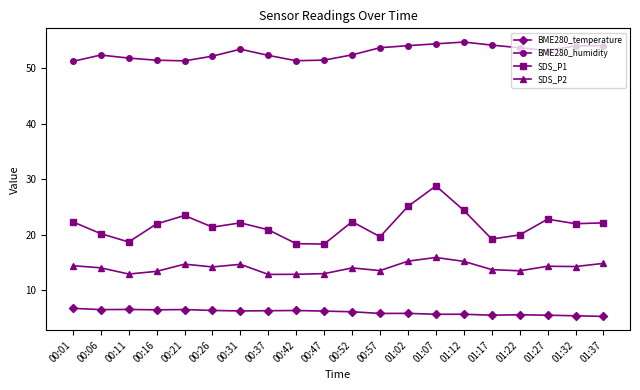

How many lines are shown in the chart?

4